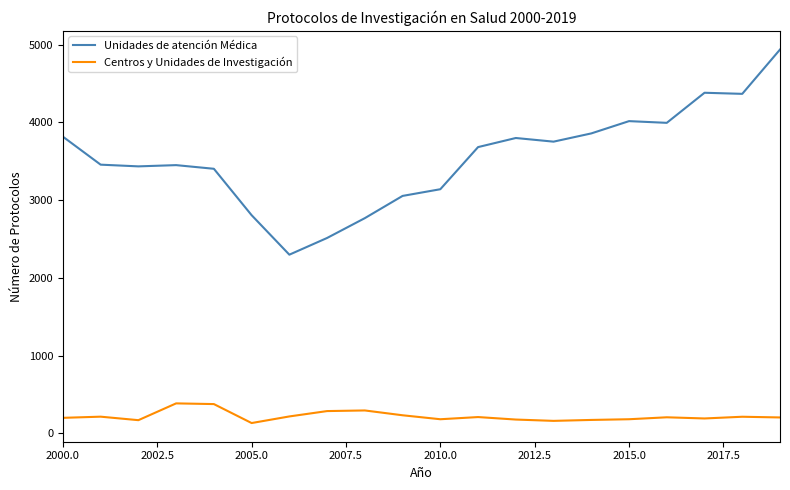

Which series has the largest total across all categories?

Unidades de atención Médica